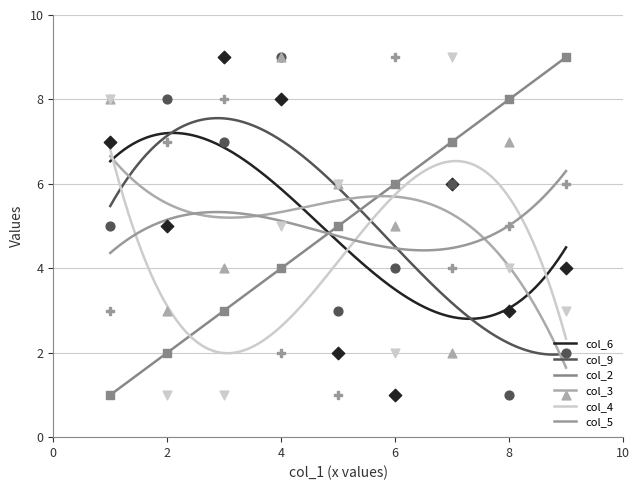

What are all the series names shown in the legend?

col_6, col_9, col_2, col_3, col_4, col_5